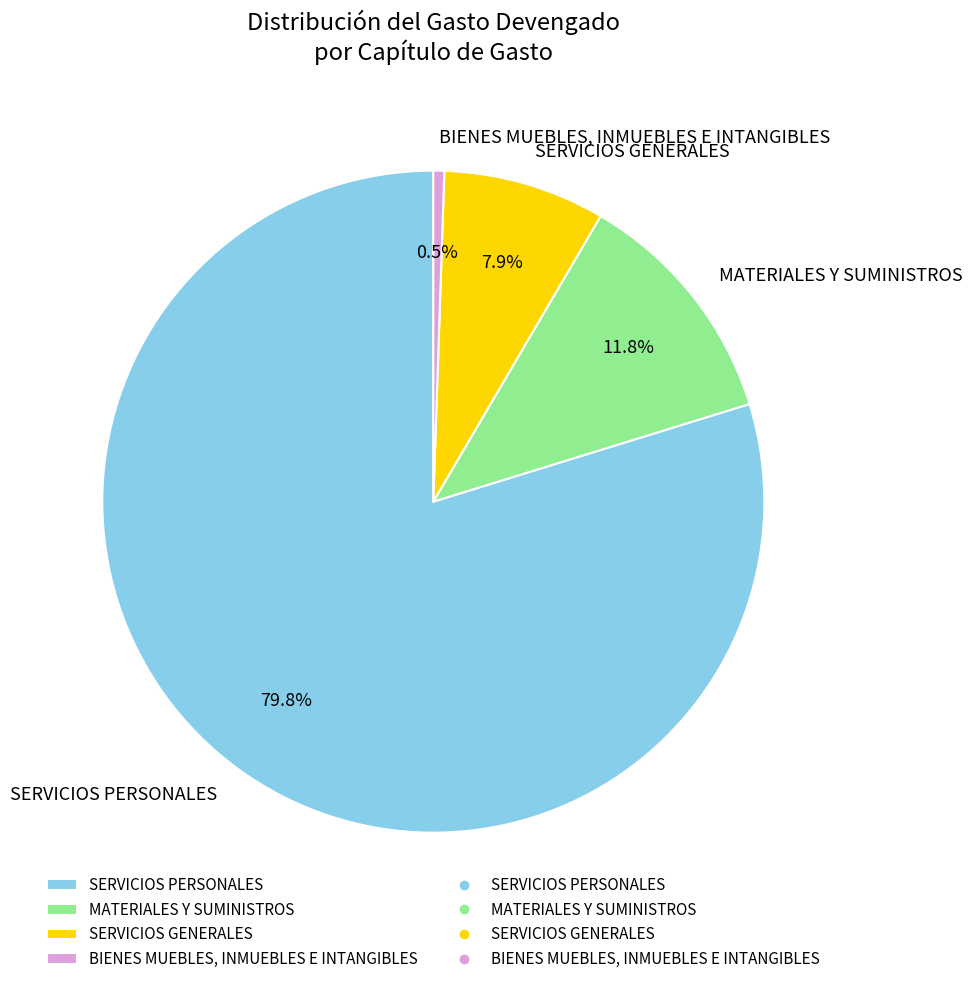

Combined, what portion of the pie is MATERIALES Y SUMINISTROS and SERVICIOS PERSONALES?

91.6%